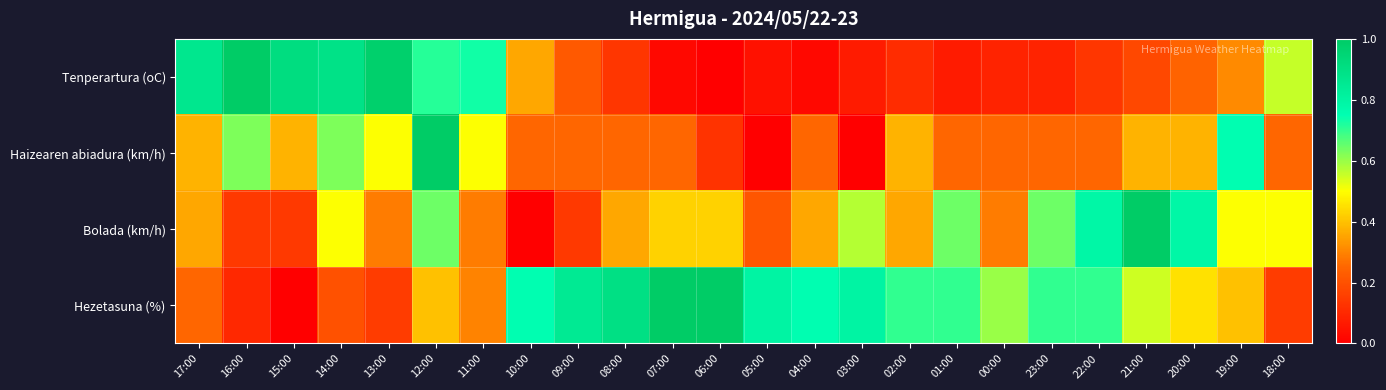

What is the spread (max minus min) of values at 10:00?

0.8